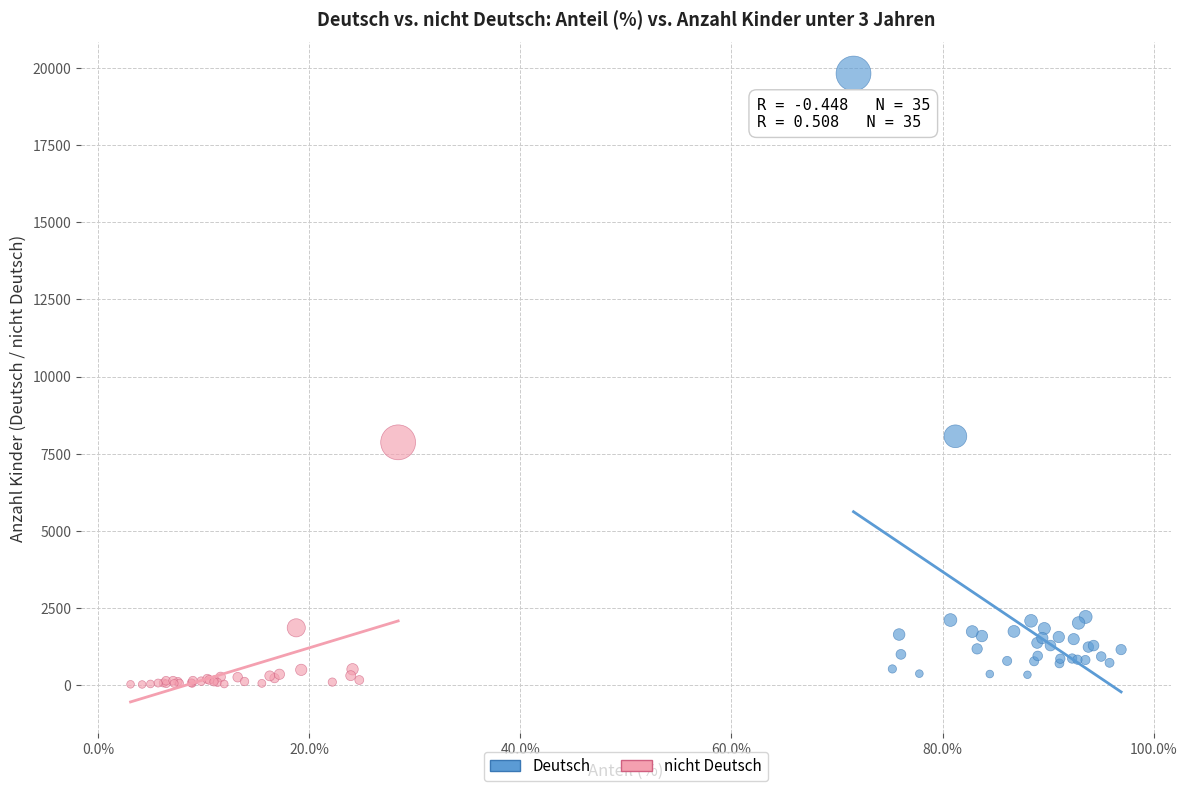

Which series has the largest Y range (max minus min)?

Deutsch